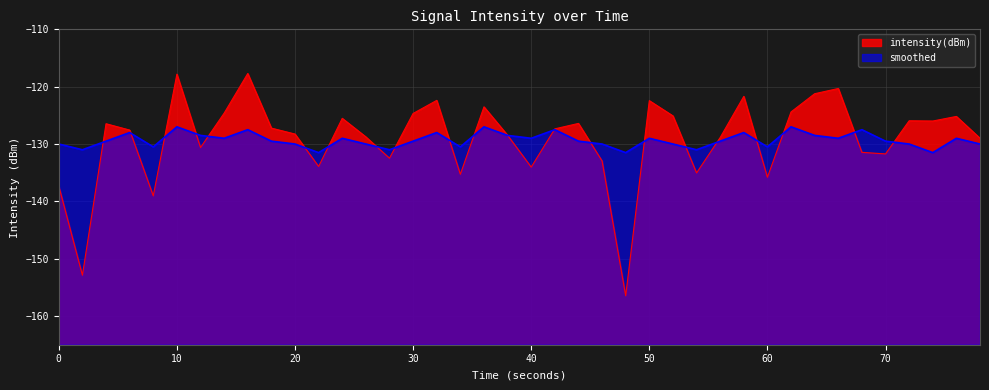

After their last crossing, which series has the higher values: smoothed or intensity(dBm)?

intensity(dBm)